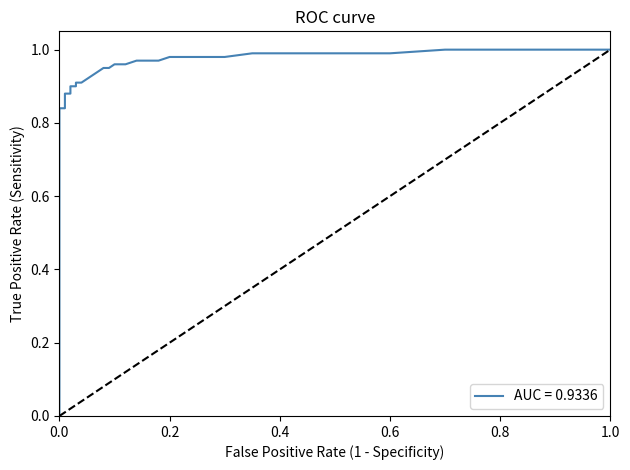

True or false: the data has more than 2 interior local peaks.

False